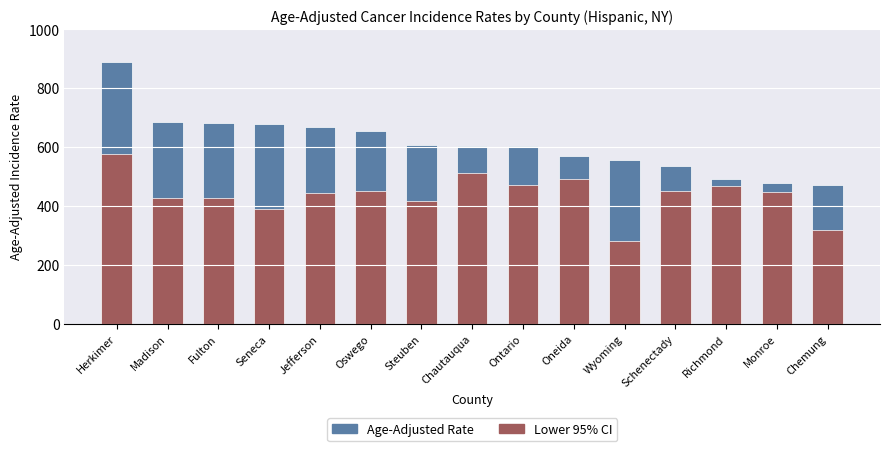

True or false: Lower 95% CI has a value of 318.0 at Chemung.

True